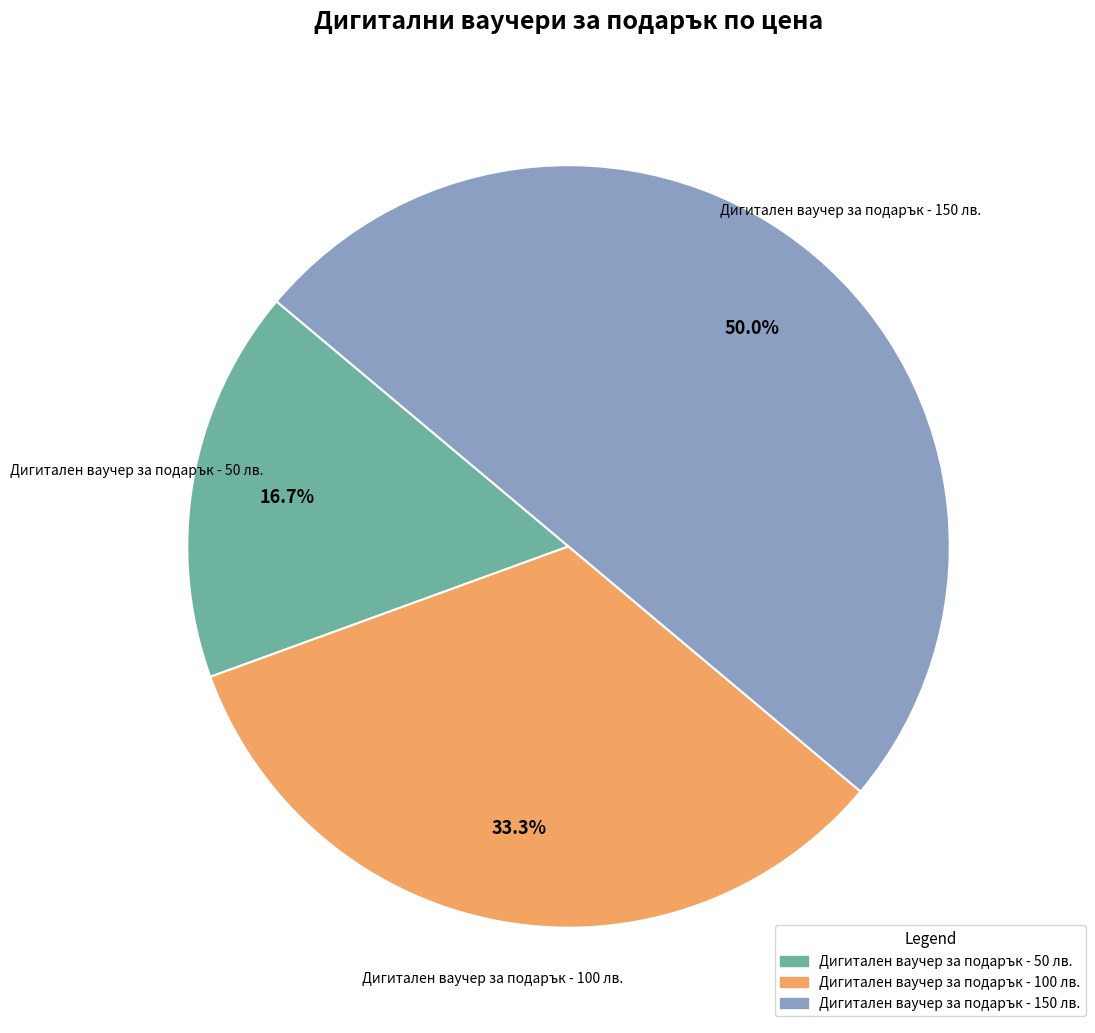

To the nearest percent, what portion does Дигитален ваучер за подарък - 100 лв. represent?

33%